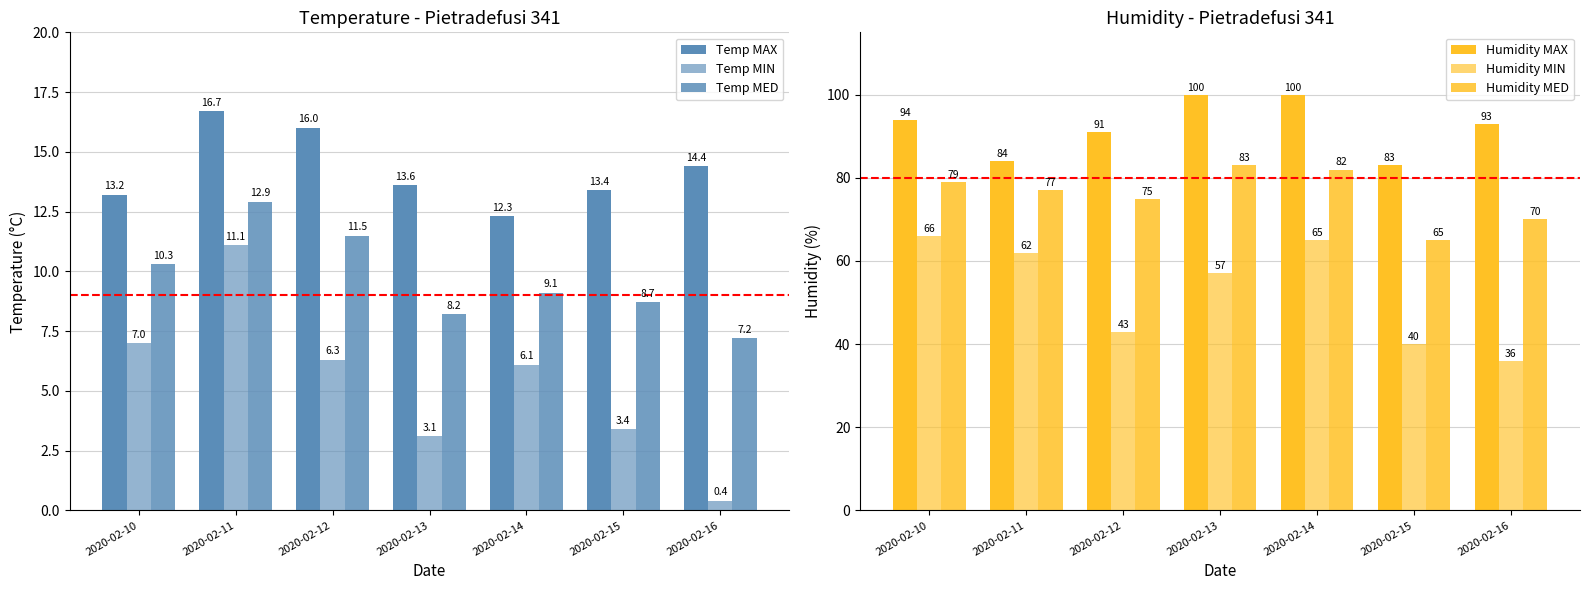

Reading right to left, what are all the values shown in this chart?

Temp MAX: 2020-02-16=14.4	2020-02-15=13.4	2020-02-14=12.3	2020-02-13=13.6	2020-02-12=16.0	2020-02-11=16.7	2020-02-10=13.2
Temp MIN: 2020-02-16=0.4	2020-02-15=3.4	2020-02-14=6.1	2020-02-13=3.1	2020-02-12=6.3	2020-02-11=11.1	2020-02-10=7.0
Temp MED: 2020-02-16=7.2	2020-02-15=8.7	2020-02-14=9.1	2020-02-13=8.2	2020-02-12=11.5	2020-02-11=12.9	2020-02-10=10.3
Humidity MAX: 2020-02-16=93.0	2020-02-15=83.0	2020-02-14=100.0	2020-02-13=100.0	2020-02-12=91.0	2020-02-11=84.0	2020-02-10=94.0
Humidity MIN: 2020-02-16=36.0	2020-02-15=40.0	2020-02-14=65.0	2020-02-13=57.0	2020-02-12=43.0	2020-02-11=62.0	2020-02-10=66.0
Humidity MED: 2020-02-16=70.0	2020-02-15=65.0	2020-02-14=82.0	2020-02-13=83.0	2020-02-12=75.0	2020-02-11=77.0	2020-02-10=79.0